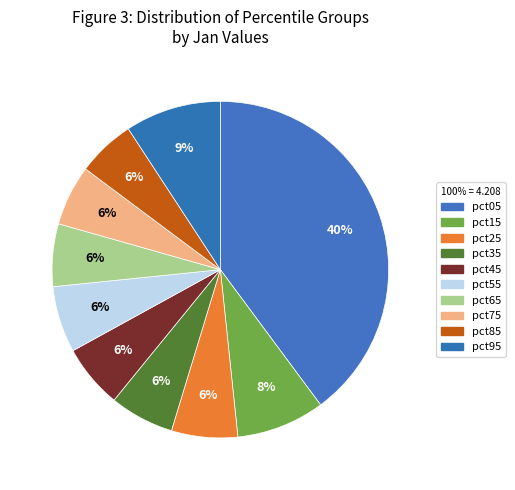

Combined, what portion of the pie is pct75 and pct85?

11.4%